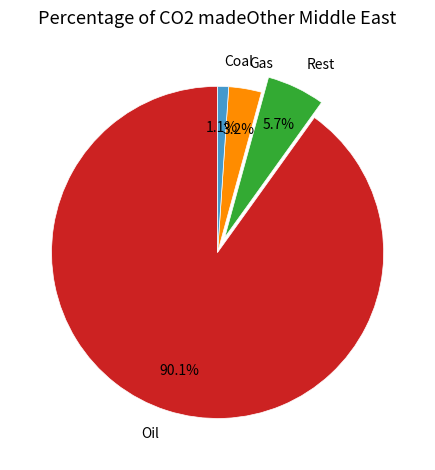

Which has a higher value, Gas or Rest?

Rest